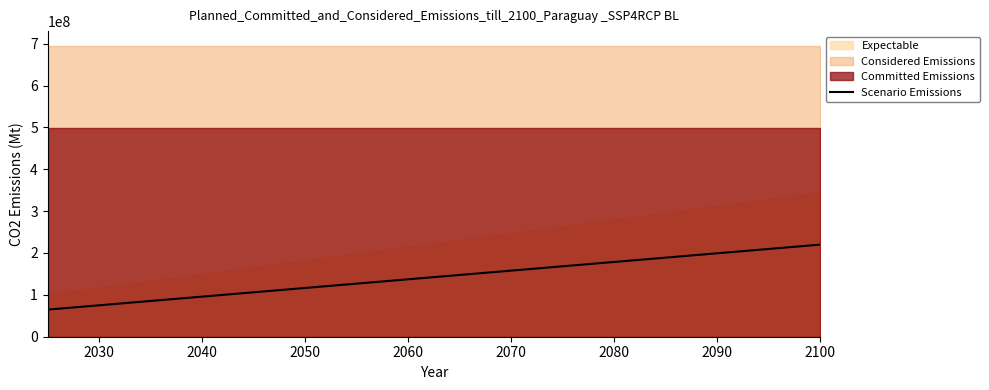

How many categories are shown in the chart?

15